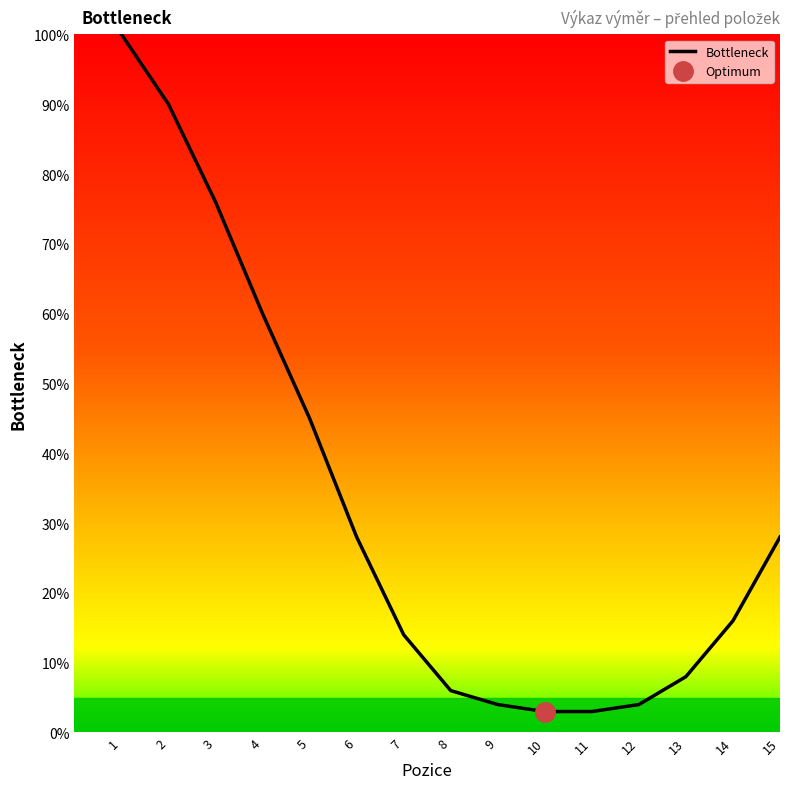

What is the average value?

32